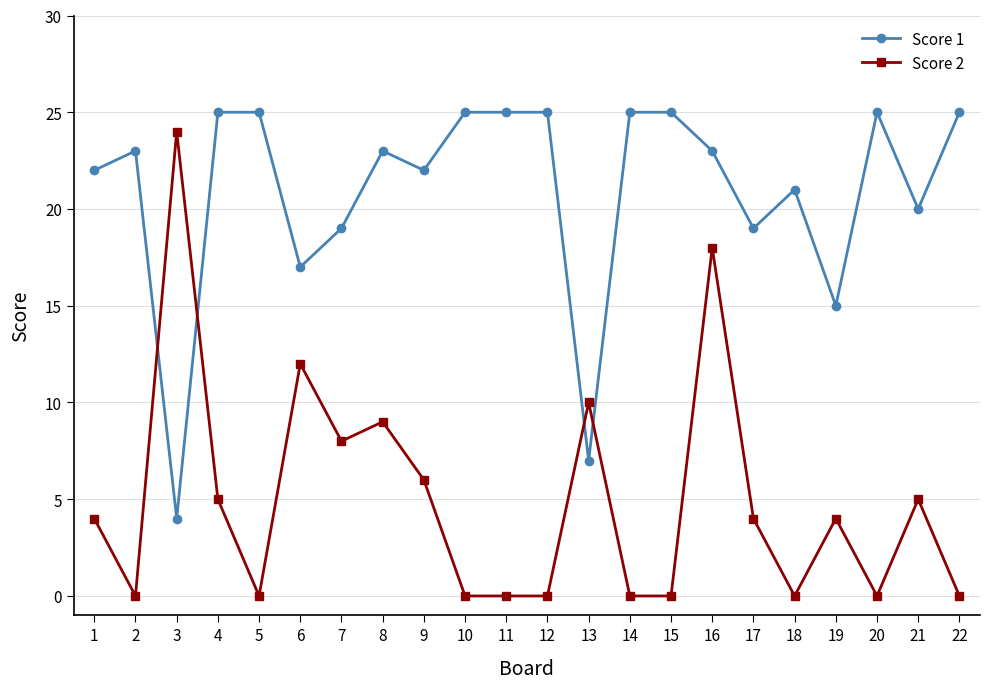

How many categories are shown in the chart?

22